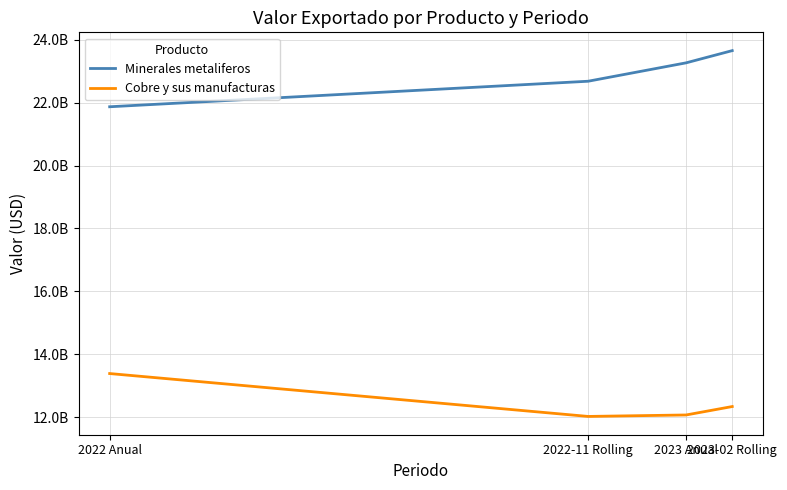

Does the chart display data point markers on the line(s)?

No